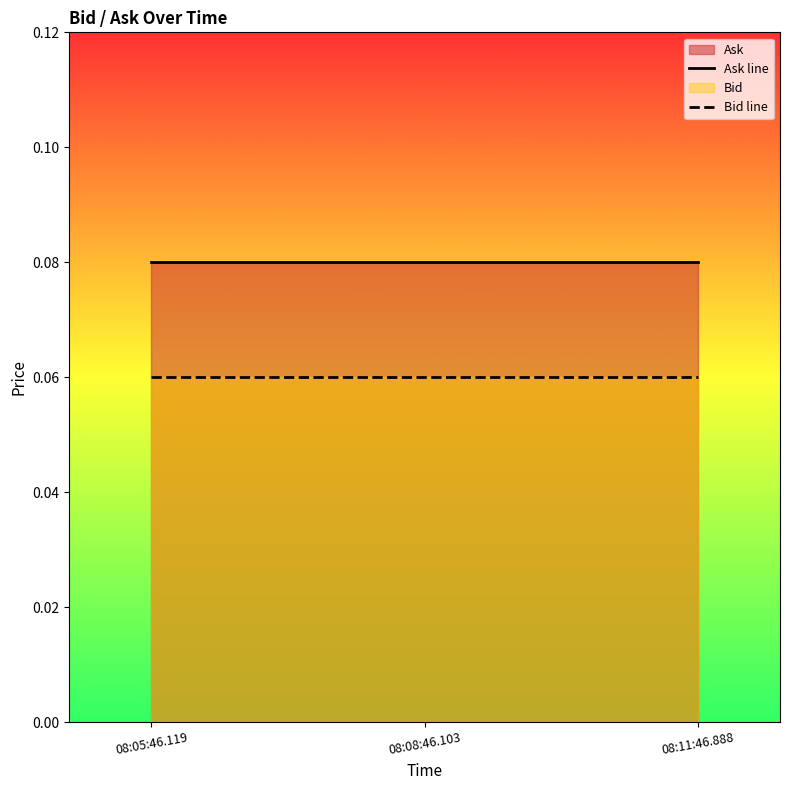

Reading left to right, extract all data points from this chart.

Ask line: 08:05:46.119=0.1	08:08:46.103=0.1	08:11:46.888=0.1
Bid line: 08:05:46.119=0.1	08:08:46.103=0.1	08:11:46.888=0.1